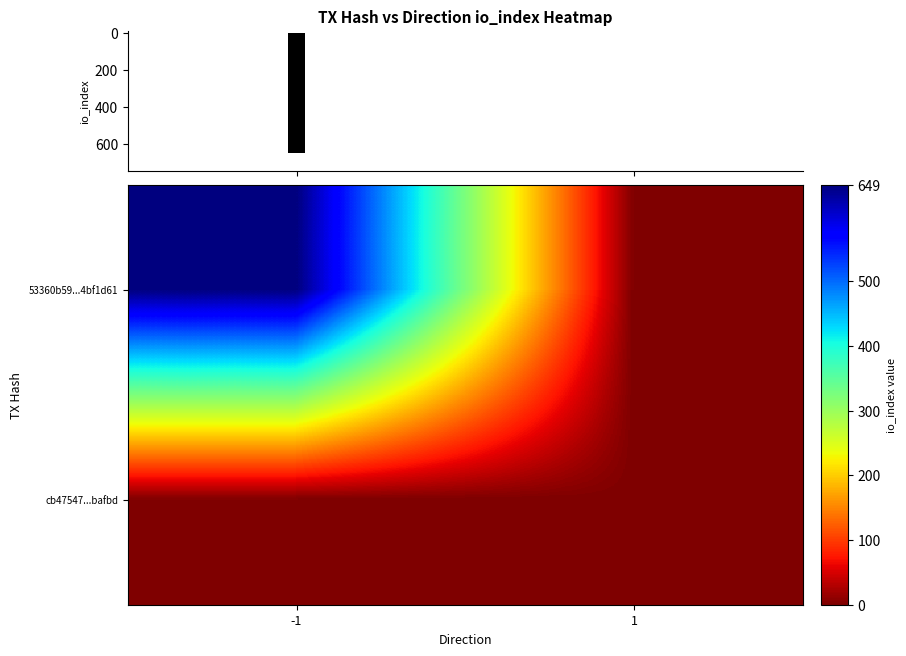

List the series in order of their peak value, lowest first.

cb47547...bafbd, 53360b59...4bf1d61